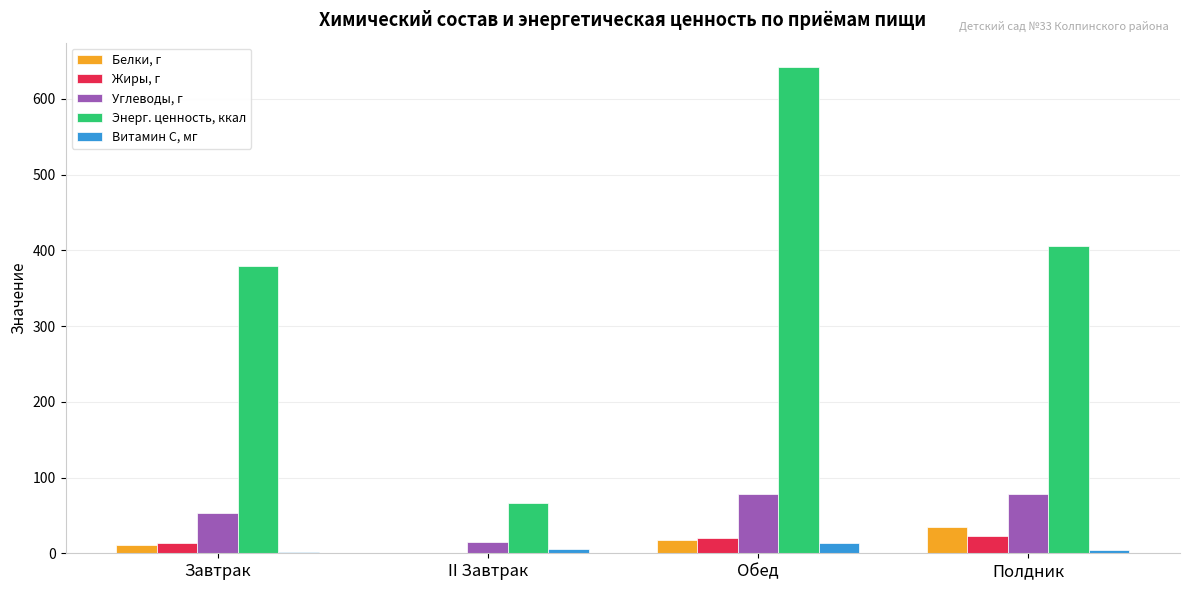

How many data points in Белки, г are above 17?

2